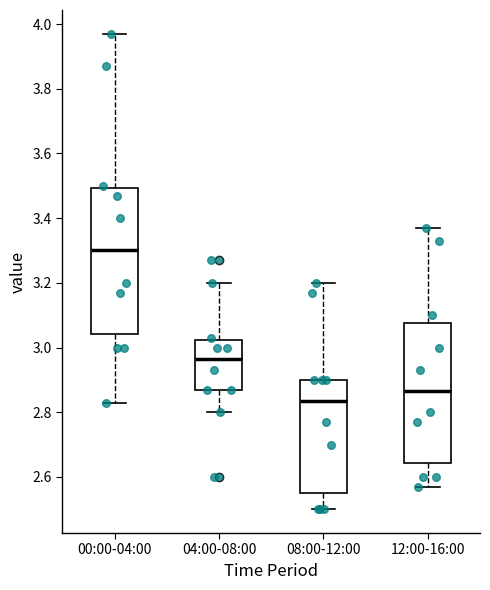

Reading left to right, read every box against the y-axis: the position of its median line, the range the box covers, and the ends of its whiskers. The values are not printed on the chart, so give them approximately, as read against the axis.

00:00-04:00: median 3.30, box 3.04 to 3.50, whiskers 2.84 to 3.98
04:00-08:00: median 2.96, box 2.88 to 3.02, whiskers 2.80 to 3.20
08:00-12:00: median 2.84, box 2.56 to 2.90, whiskers 2.50 to 3.20
12:00-16:00: median 2.86, box 2.64 to 3.08, whiskers 2.58 to 3.38